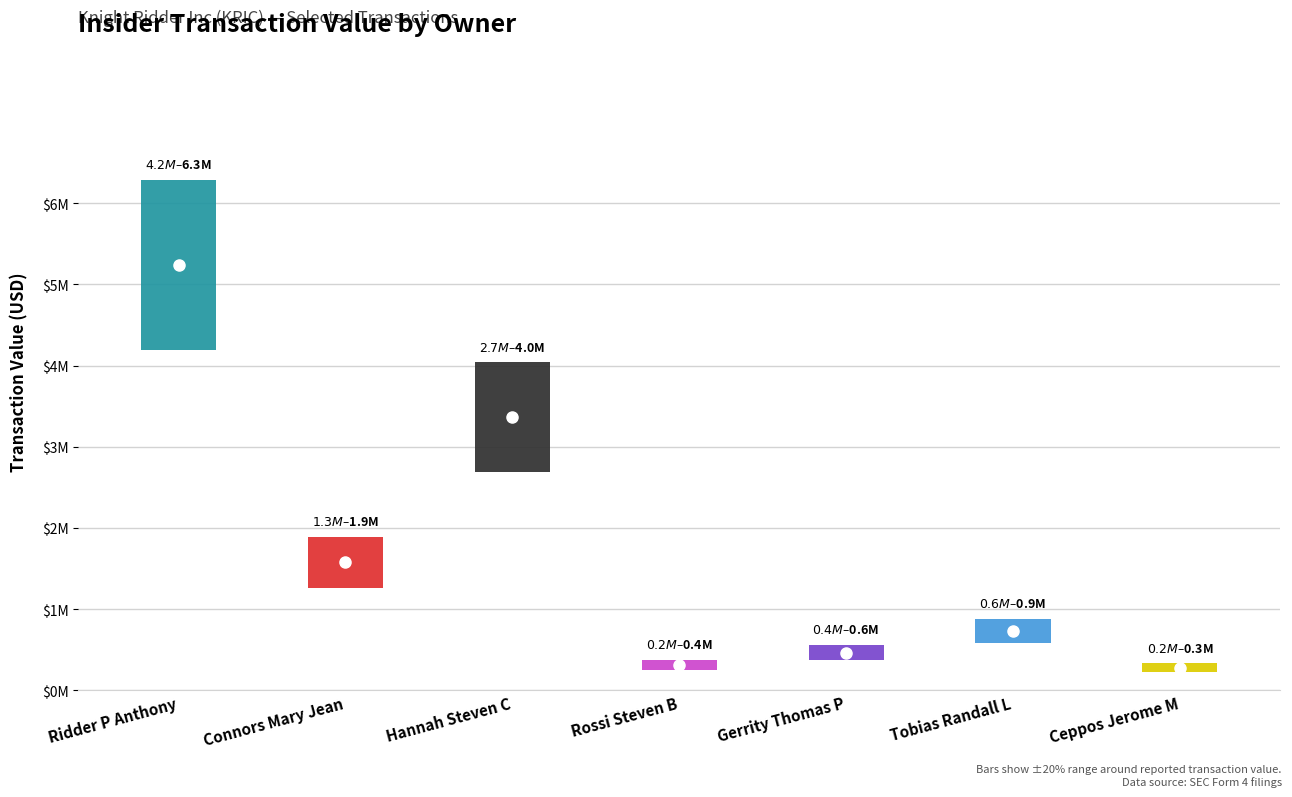

Which series has the widest spread of values?

transactionValue